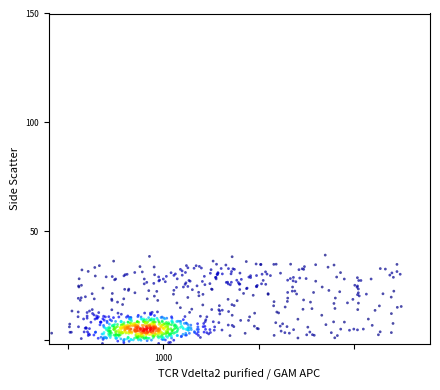

What is the range of X values (max minus min)?

36.7